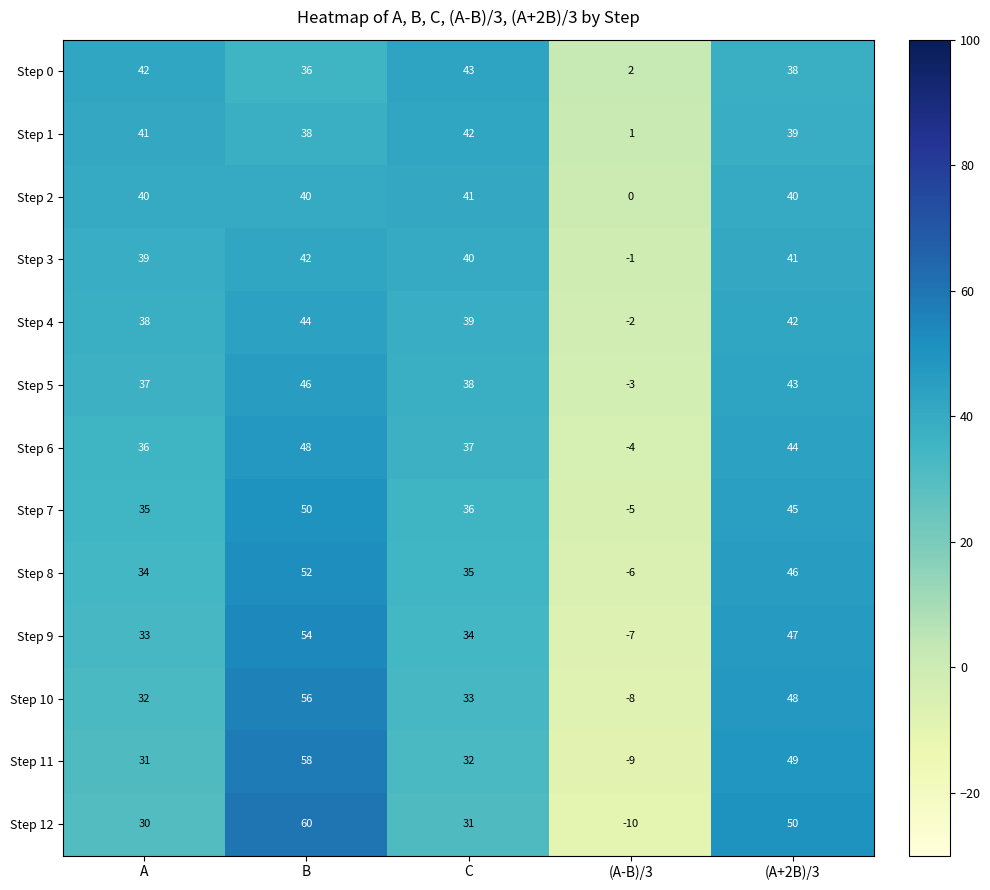

True or false: Step 6 has a value of 36 at A.

True